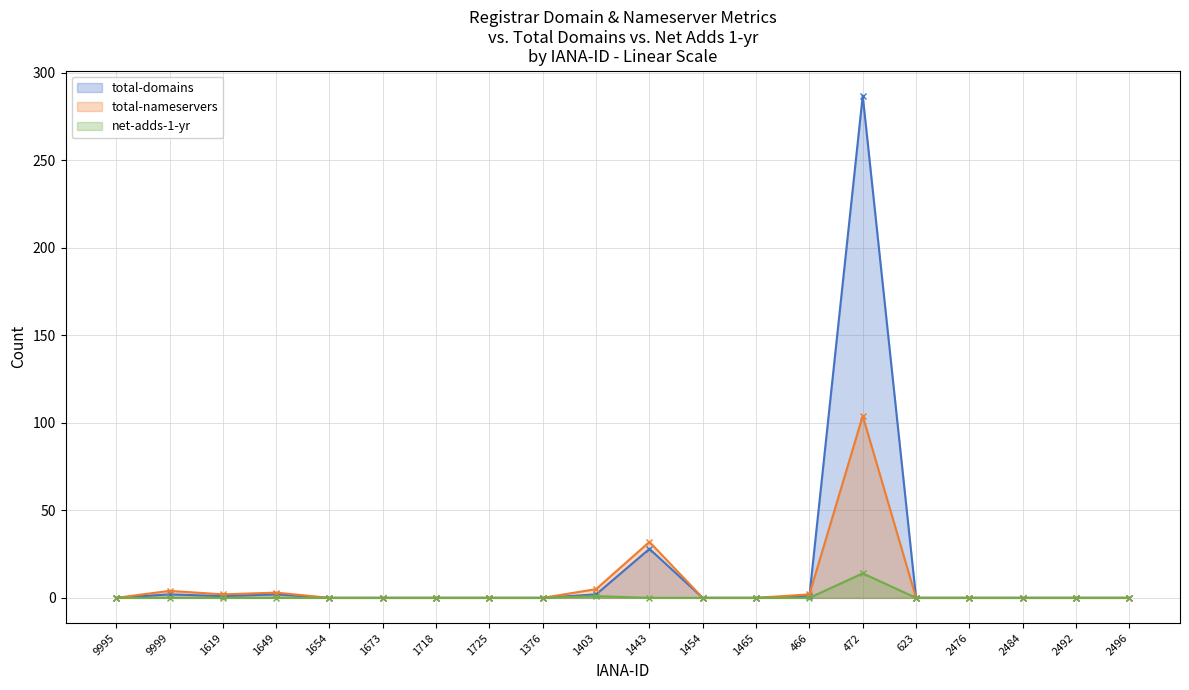

Which series has the largest total across all categories?

total-domains